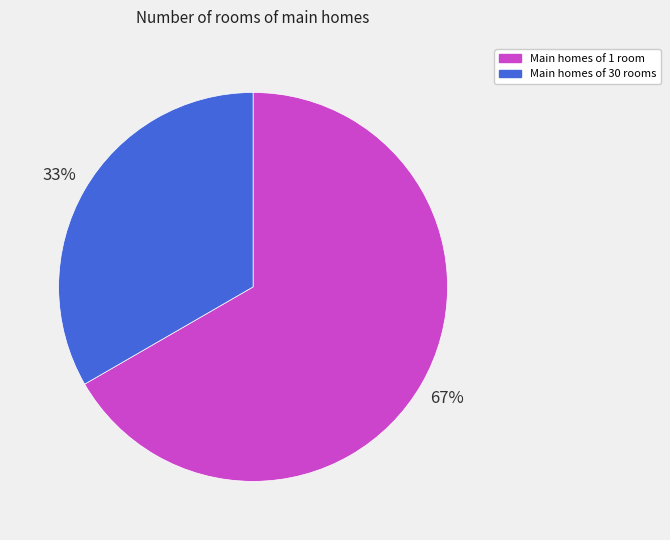

To the nearest percent, what is the average slice percentage?

50%